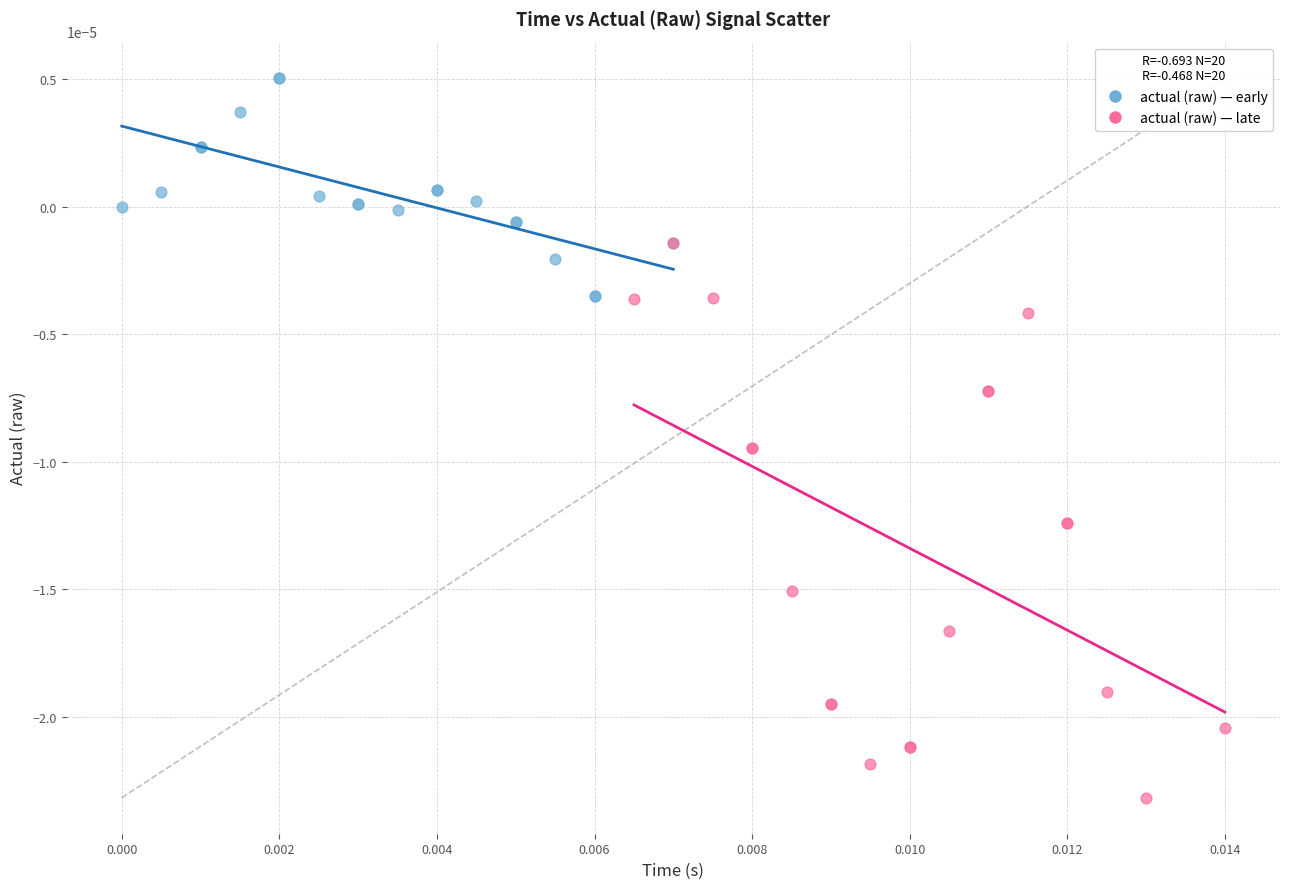

Which series has the largest Y range (max minus min)?

actual (raw) — late